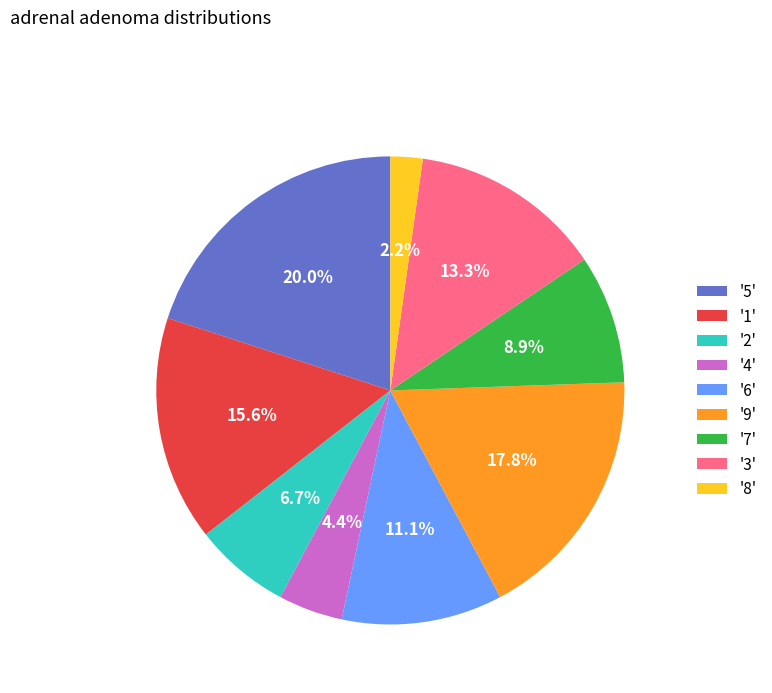

To the nearest percent, what is the average slice percentage?

11%